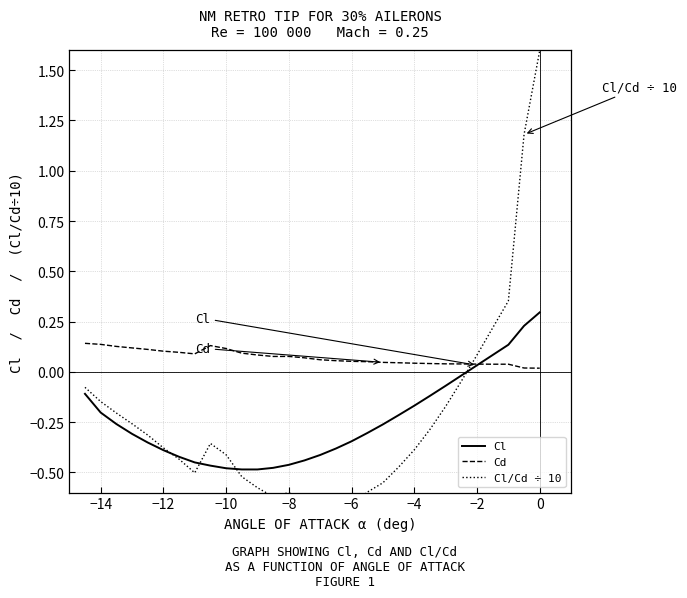

What is the maximum value for Cl?

0.3